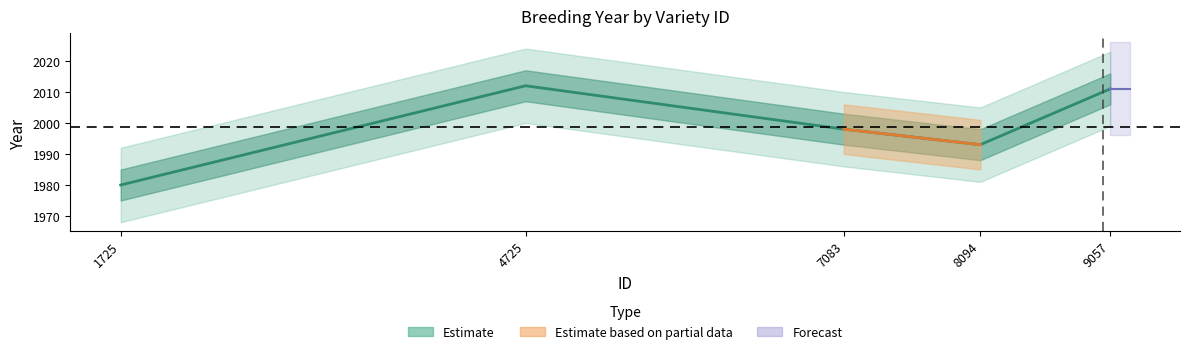

Which has a higher value, 9057 or 8094?

9057